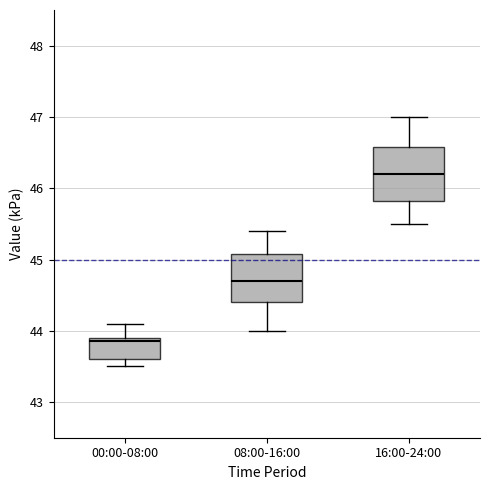

Reading left to right, read every box against the y-axis: the position of its median line, the range the box covers, and the ends of its whiskers. The values are not printed on the chart, so give them approximately, as read against the axis.

00:00-08:00: median 43.9 (just below the box's upper edge), box 43.6 to 43.9, whiskers 43.5 to 44.1
08:00-16:00: median 44.7, box 44.4 to 45.1, whiskers 44.0 to 45.4
16:00-24:00: median 46.2, box 45.8 to 46.6, whiskers 45.5 to 47.0